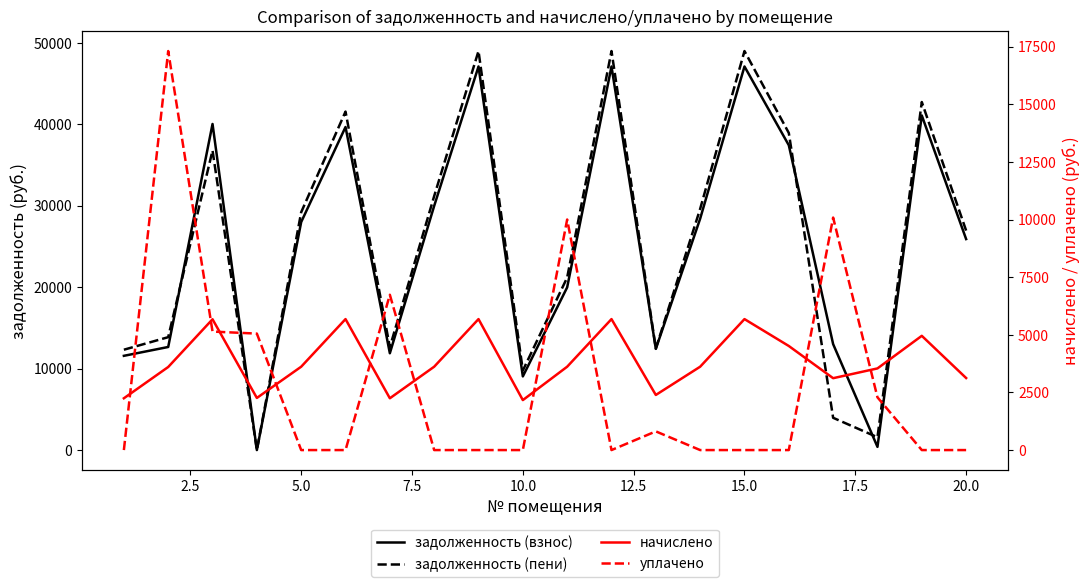

True or false: задолженность (взнос) and уплачено cross at least once.

True